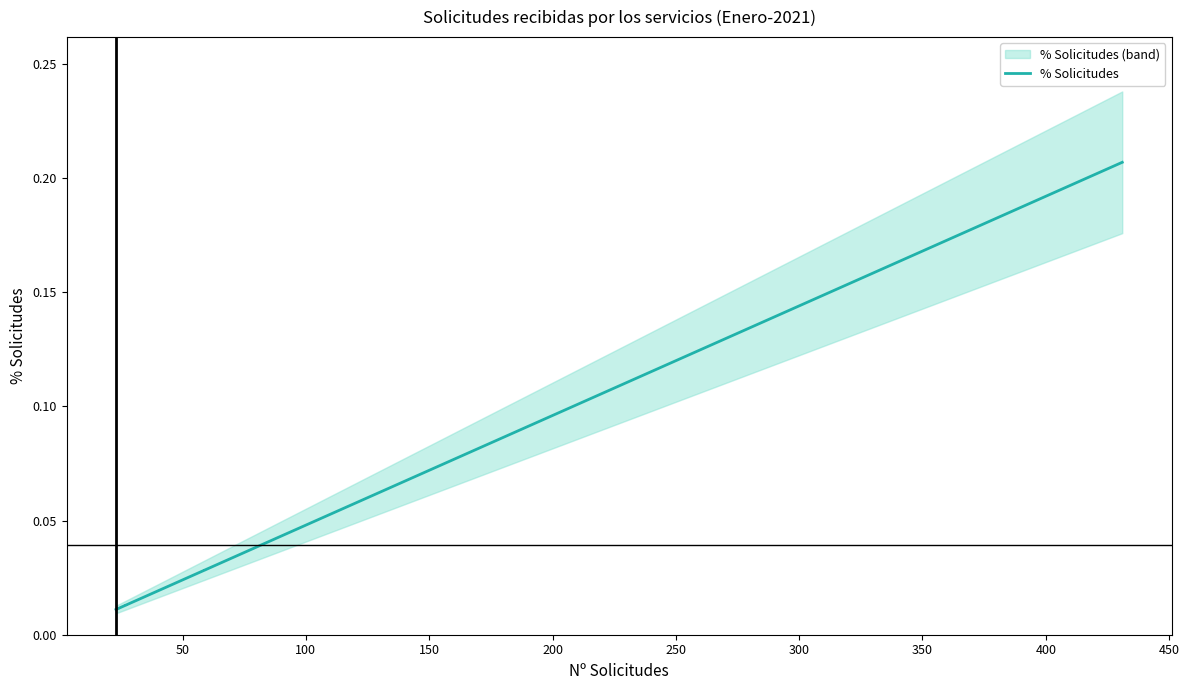

What is the label of the 17th point from the right?

150